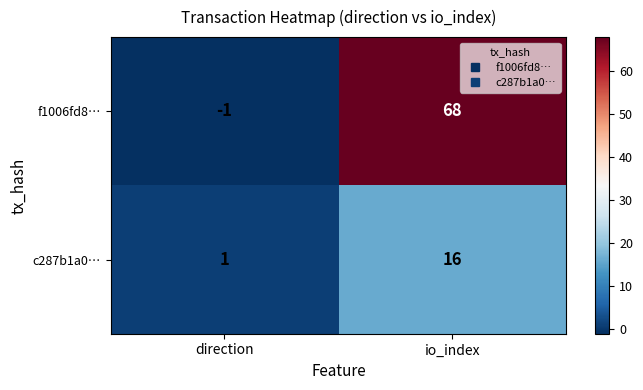

What is the sum of the c287b1a0… values at direction and io_index?

17